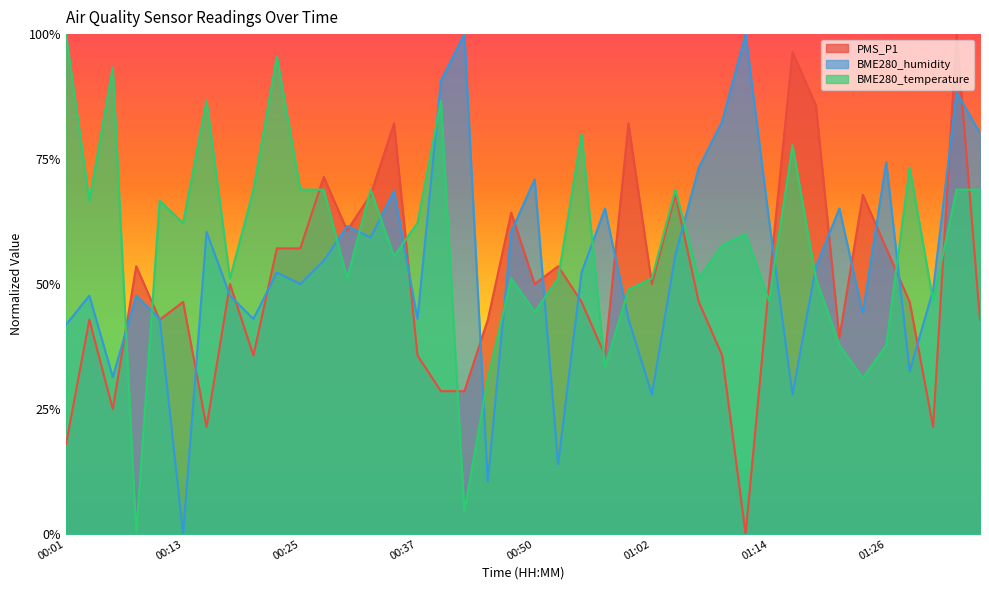

How many intersections are there between PMS_P1 and BME280_humidity?

24